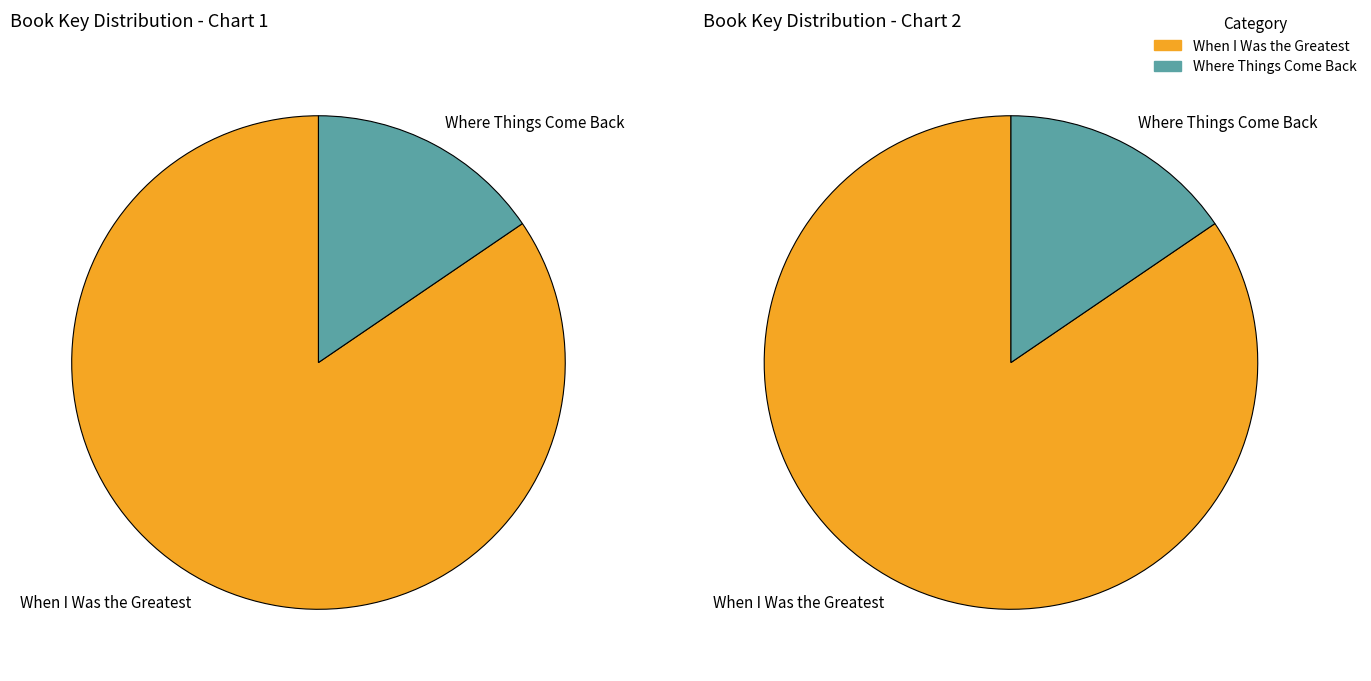

How many slices are in this pie chart?

2